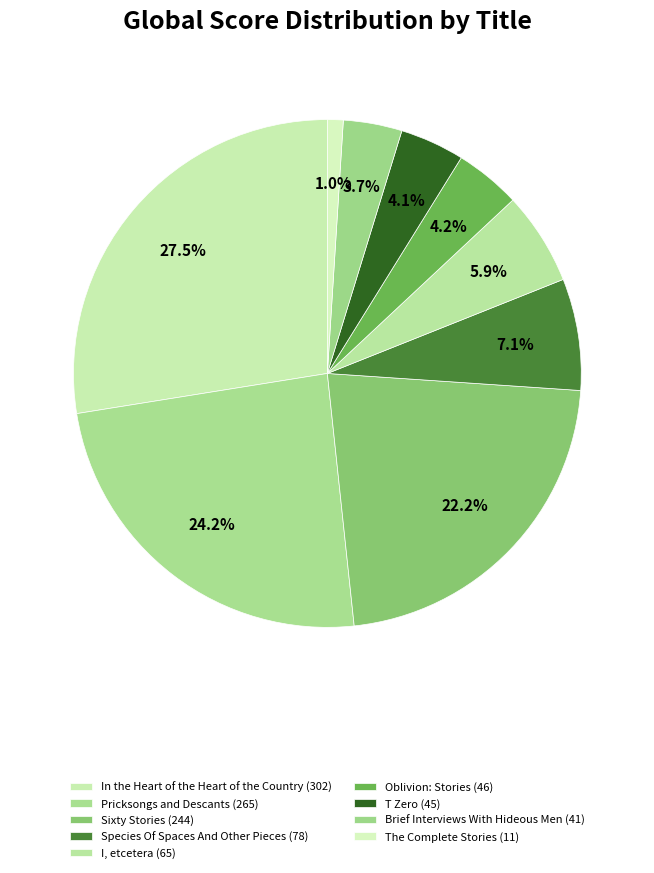

How many slices are in this pie chart?

9